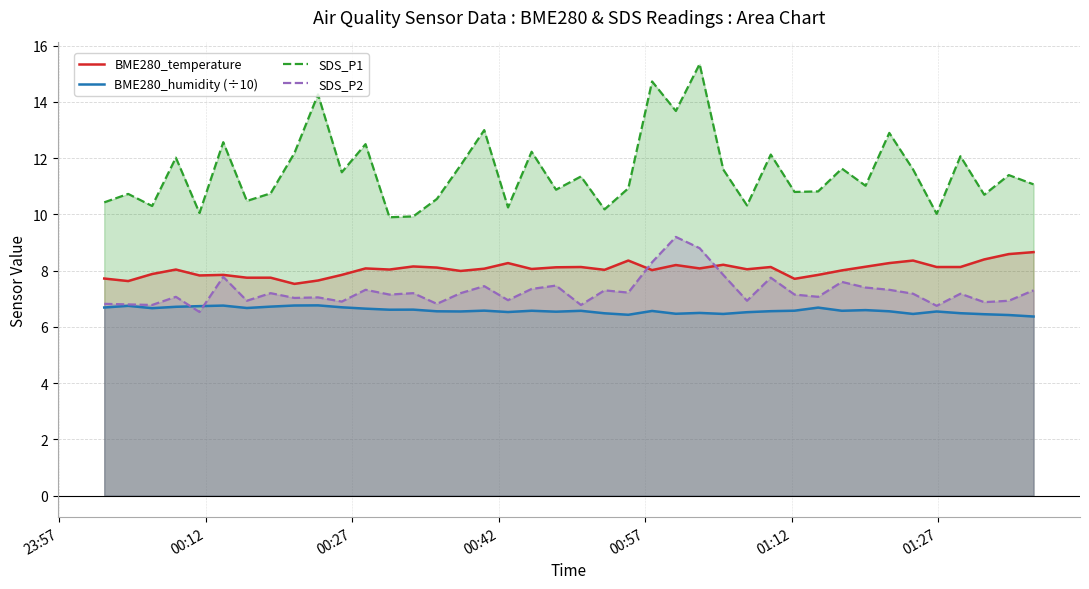

What is the lowest value of the SDS_P2 series?

6.5